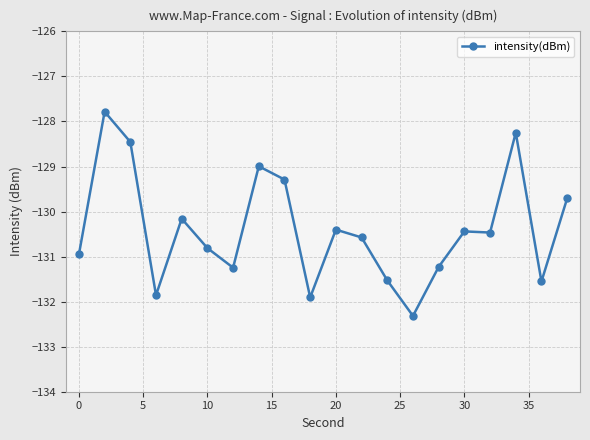

What is the sum of all values?

-2607.9